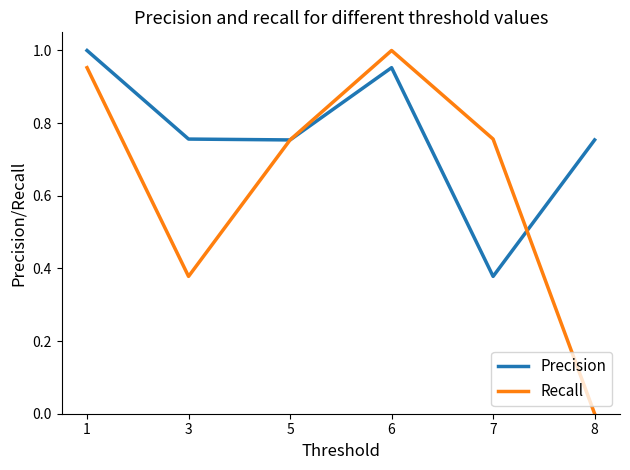

Rank the series by their average value, from highest to lowest.

Precision, Recall